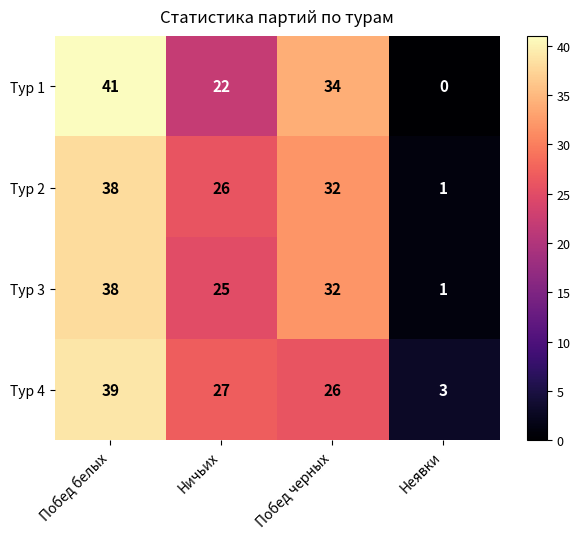

True or false: Тур 2 has a value of 1 at Неявки.

True